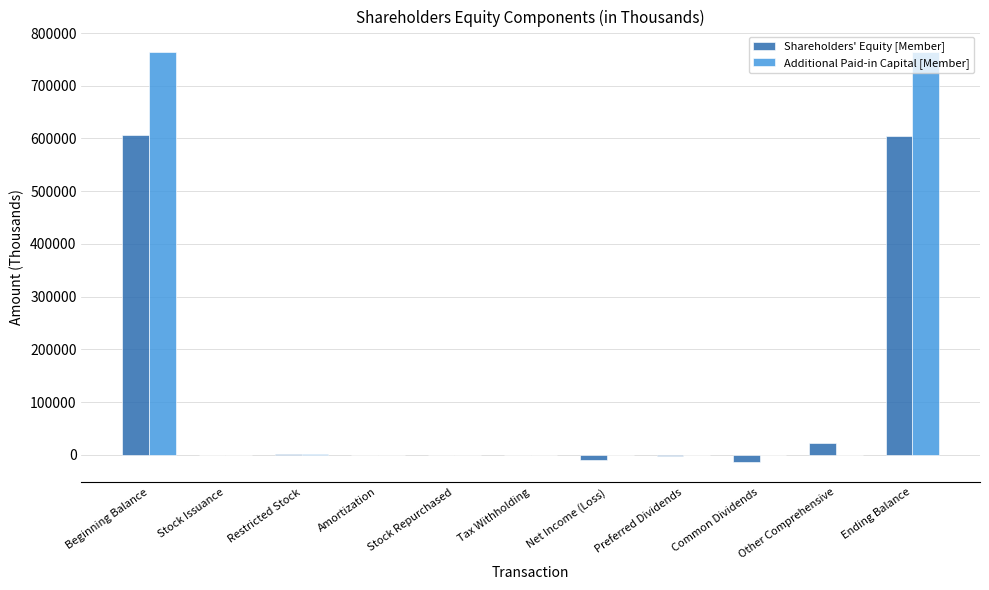

What is the sum of the Additional Paid-in Capital [Member] values at Ending Balance and Beginning Balance?

1527914